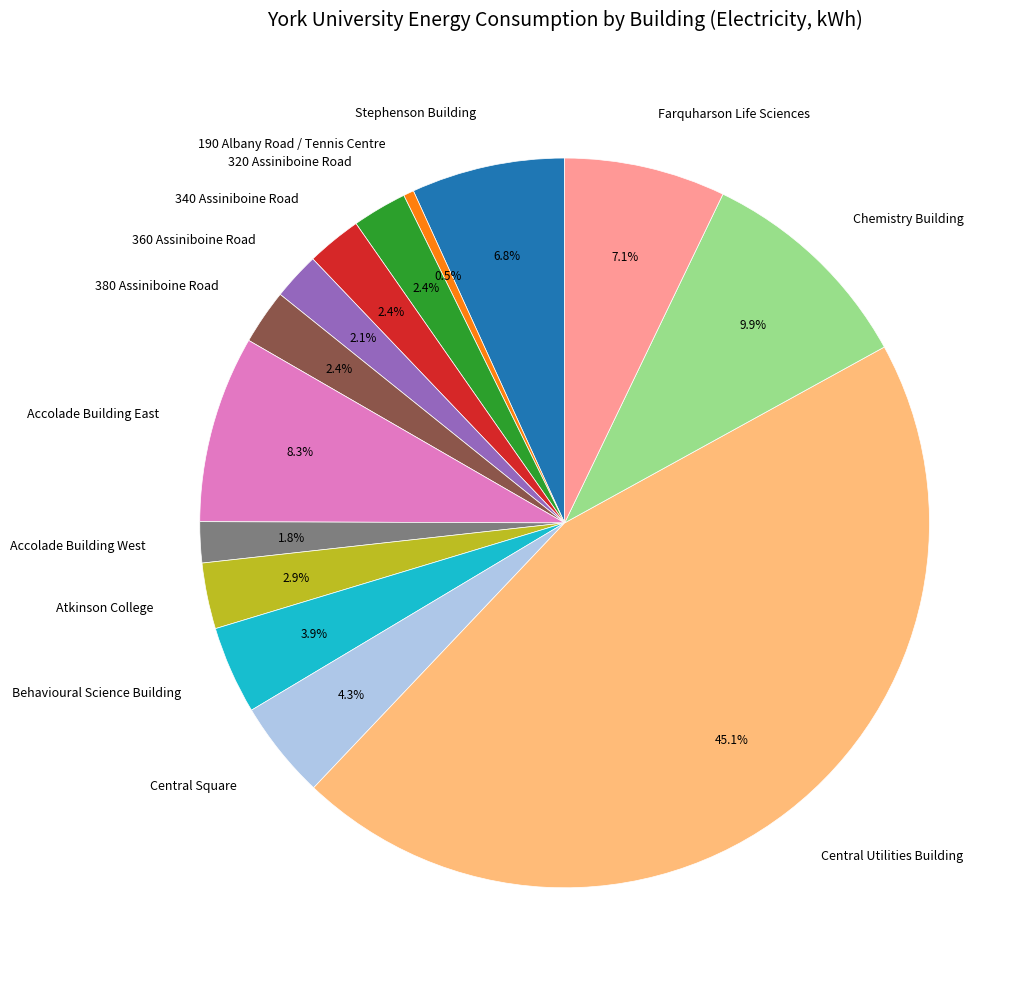

Does any single category account for the majority?

No